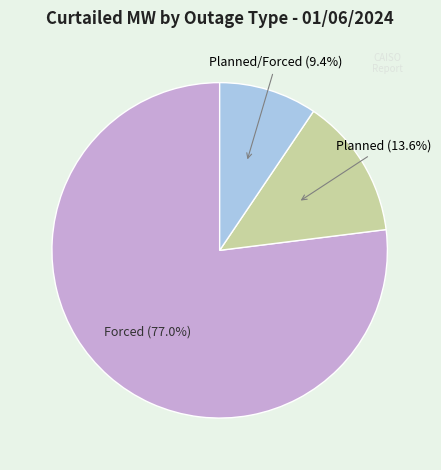

How many segments does this pie chart have?

3